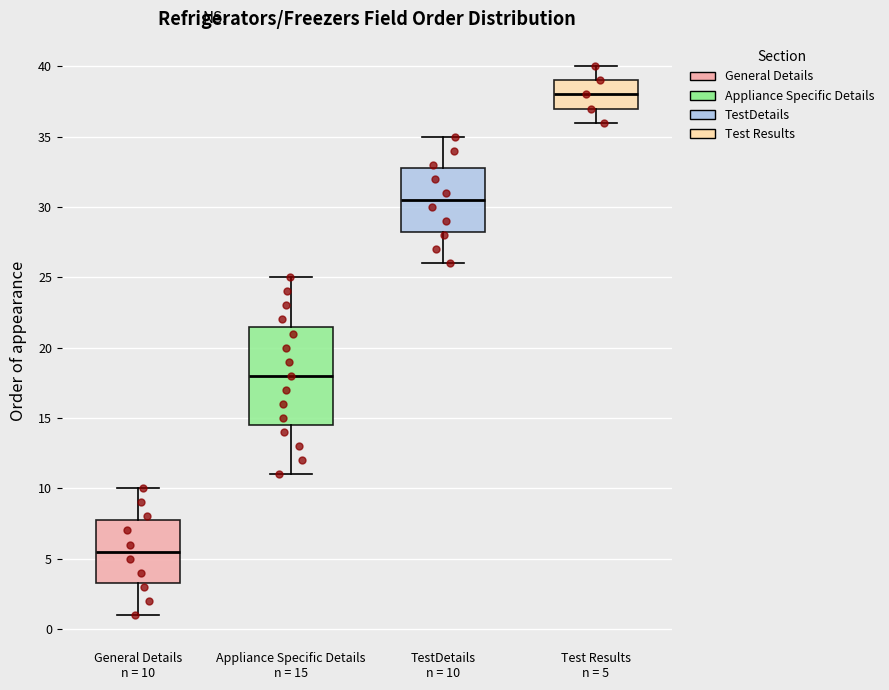

Which box's median line is the lowest?

General Details n = 10